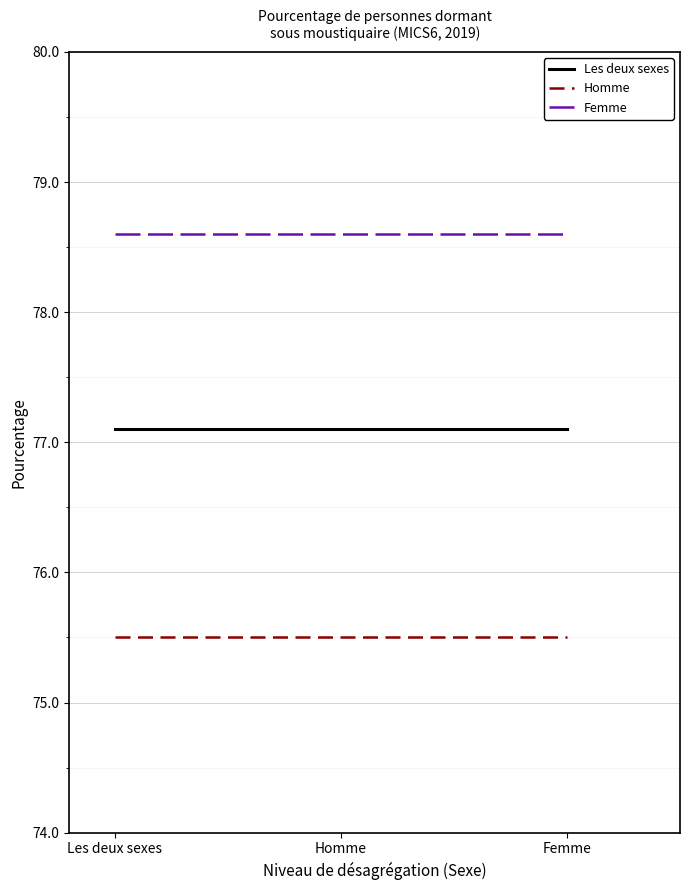

Reading right to left, extract all data points from this chart.

Les deux sexes: 77.1	77.1	77.1
Homme: 75.5	75.5	75.5
Femme: 78.6	78.6	78.6